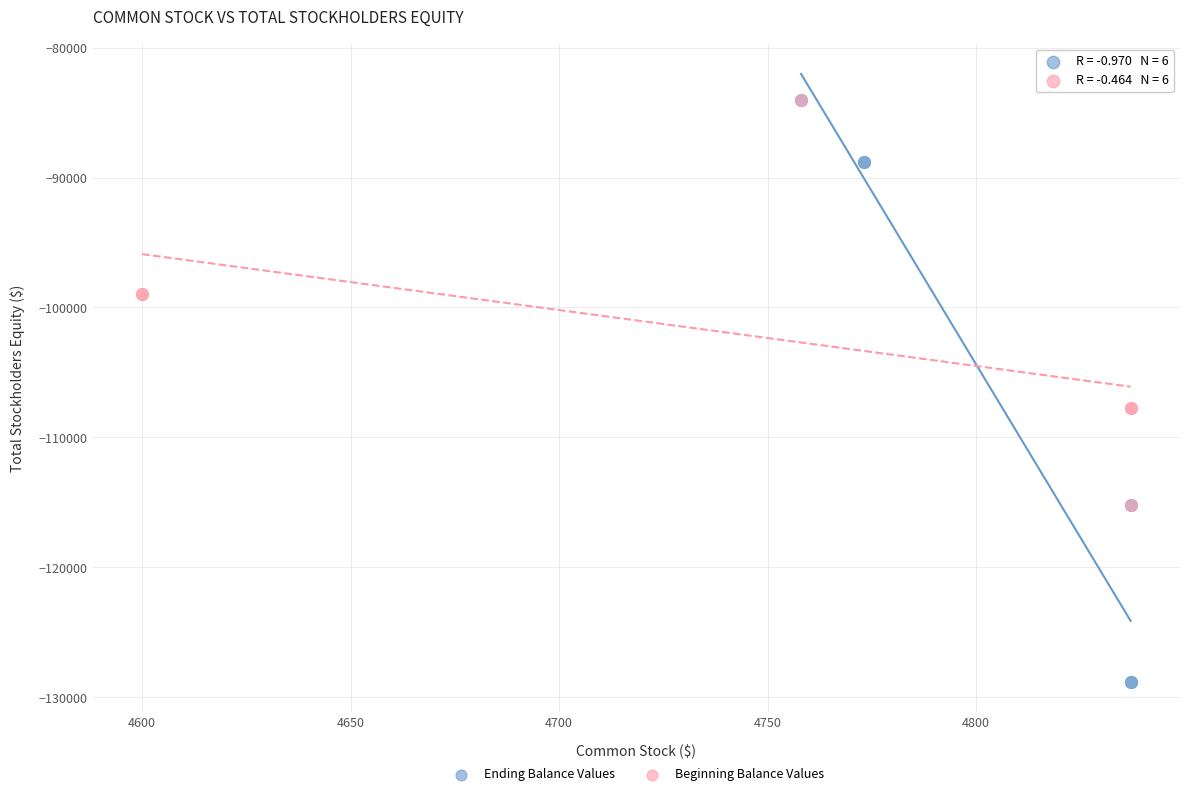

Which series has the largest Y range (max minus min)?

Ending Balance Values